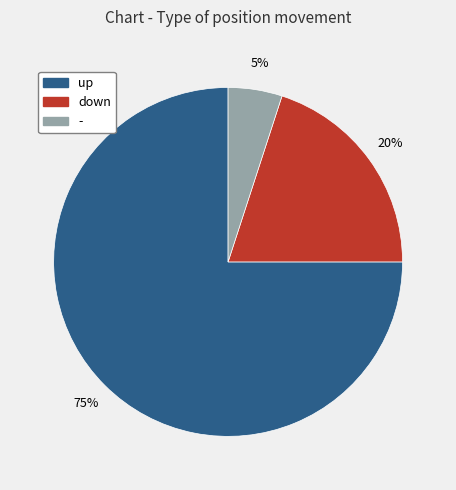

Which has a higher value, up or -?

up